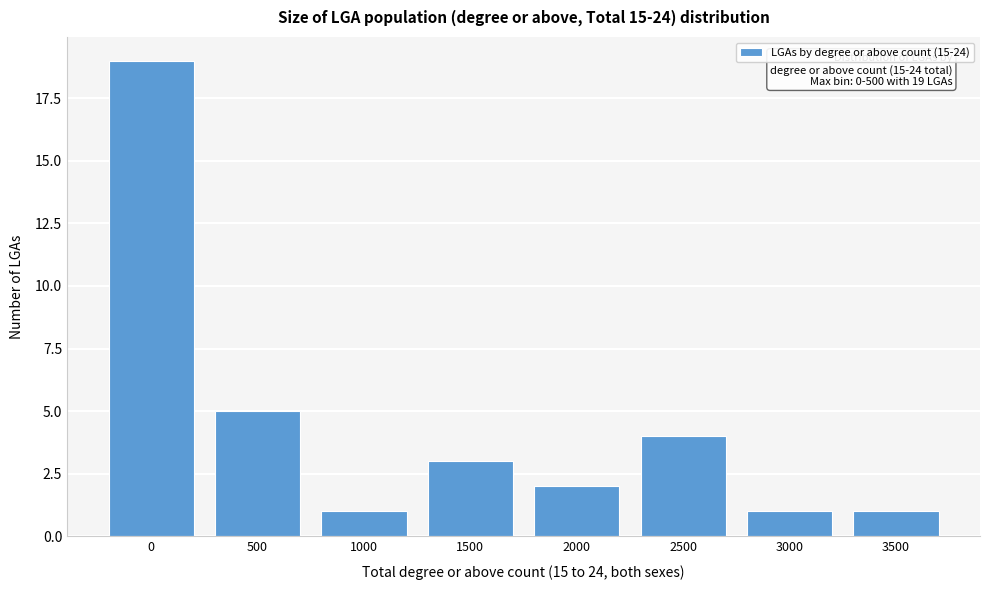

Reading right to left, what are all the values shown in this chart?

3500=1	3000=1	2500=4	2000=2	1500=3	1000=1	500=5	0=19